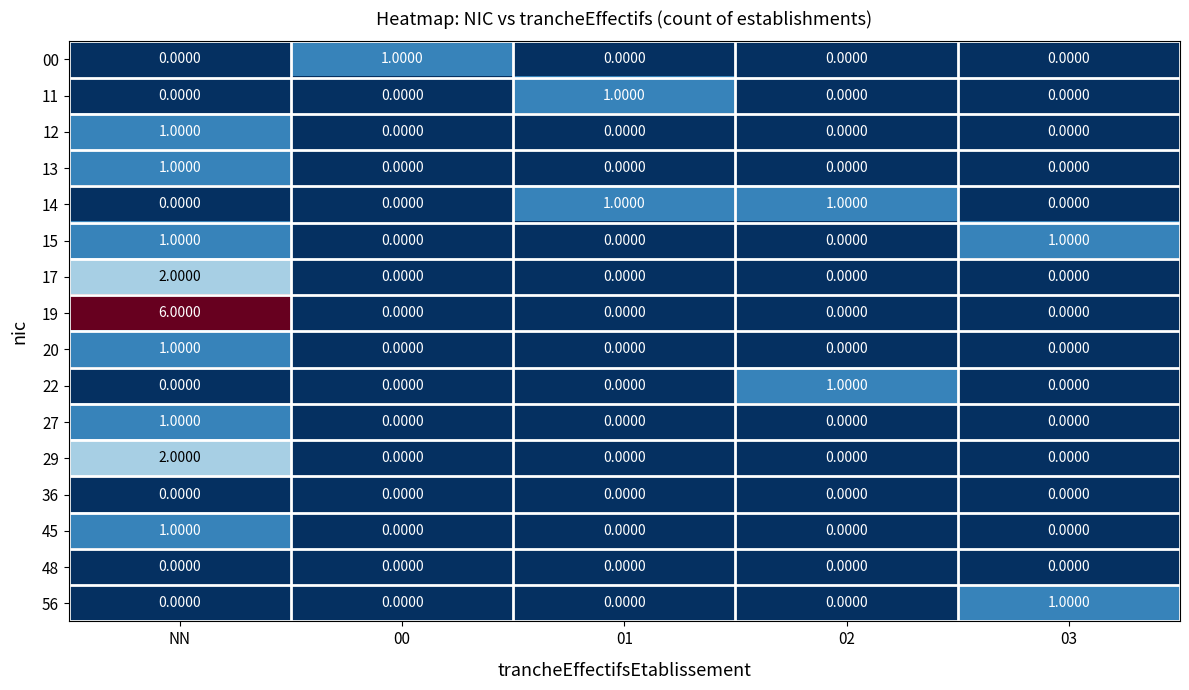

Which label corresponds to the largest value in the chart?

NN